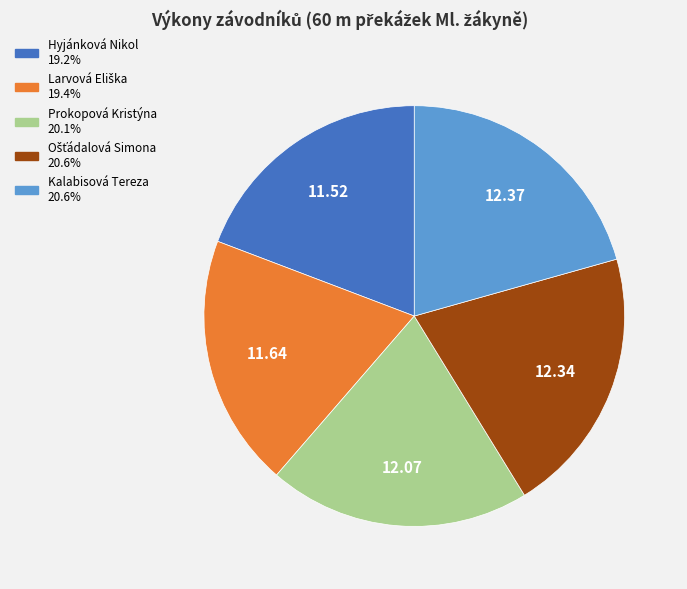

What is the ratio of the value at Kalabisová Tereza to the value at Hyjánková Nikol?

1.1